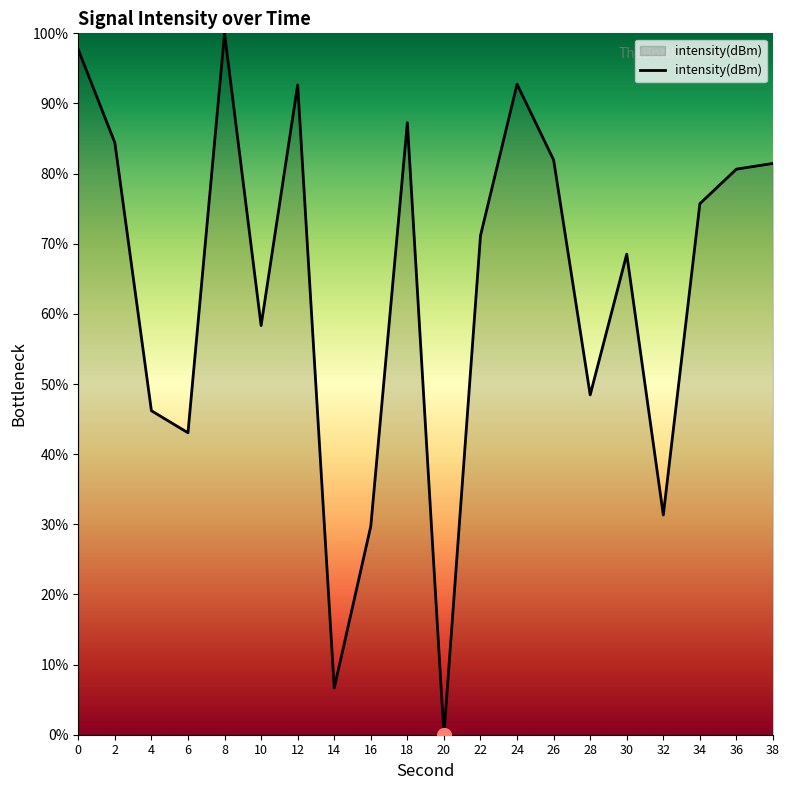

True or false: the data shows 130.6 at 34.

False